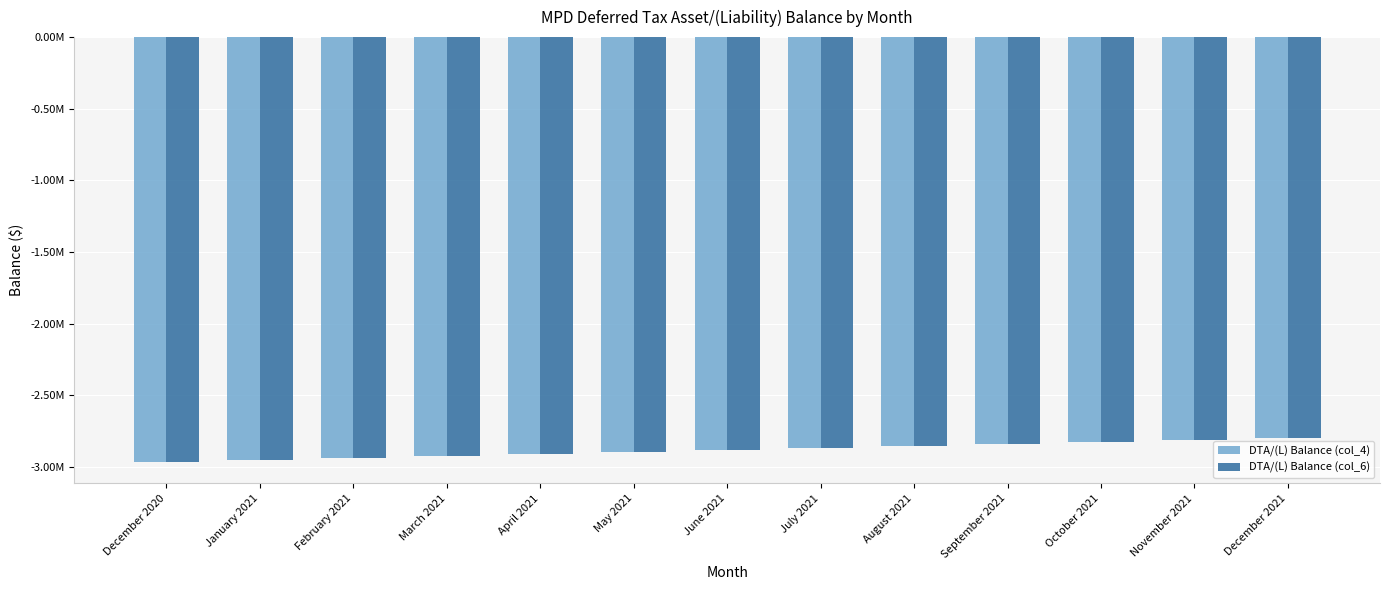

Which has a higher value, December 2021 or April 2021?

December 2021